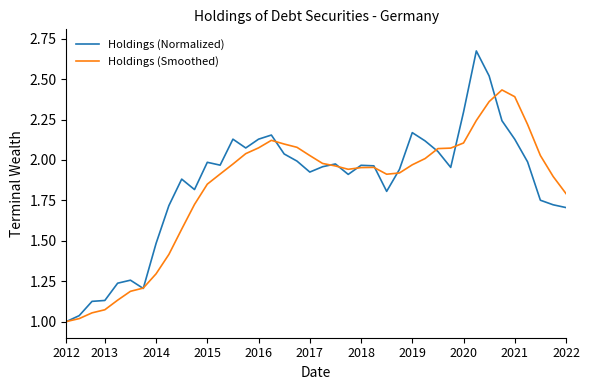

What is the difference between the second highest and second lowest values in the Holdings (Normalized) series?

1.5